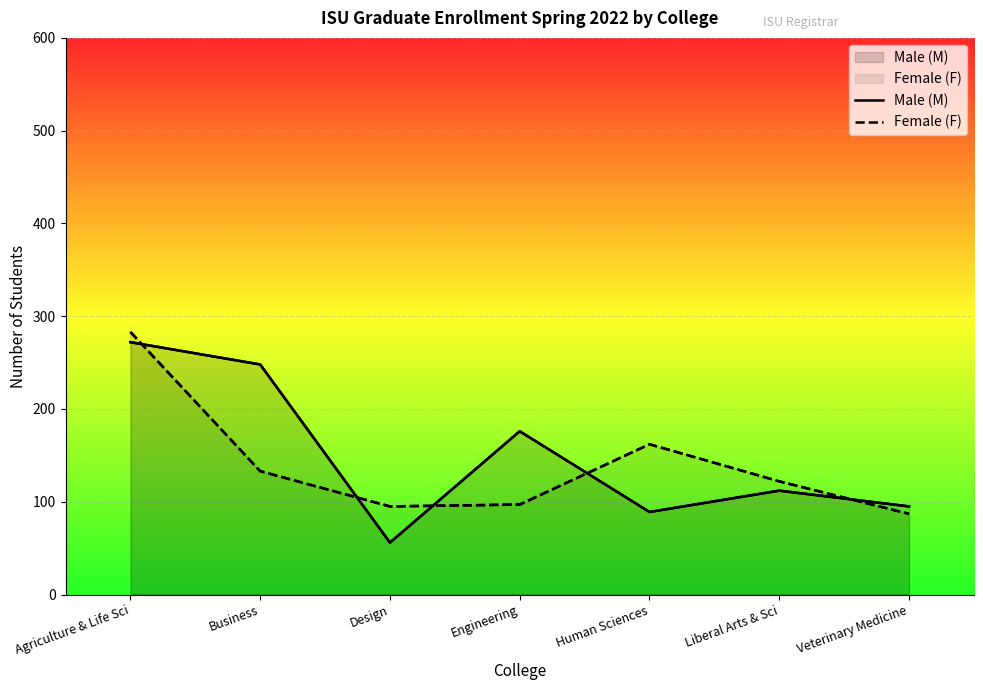

What is the value of the Female (F) point at the 4th from the left?

97